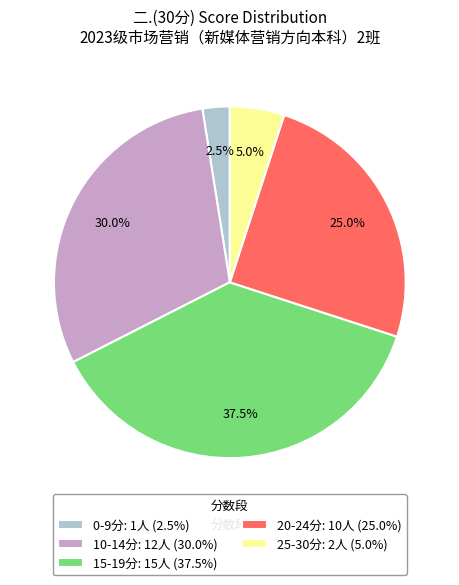

What is the ratio of the value at 15-19分: 15人 (37.5%) to the value at 0-9分: 1人 (2.5%)?

15.0